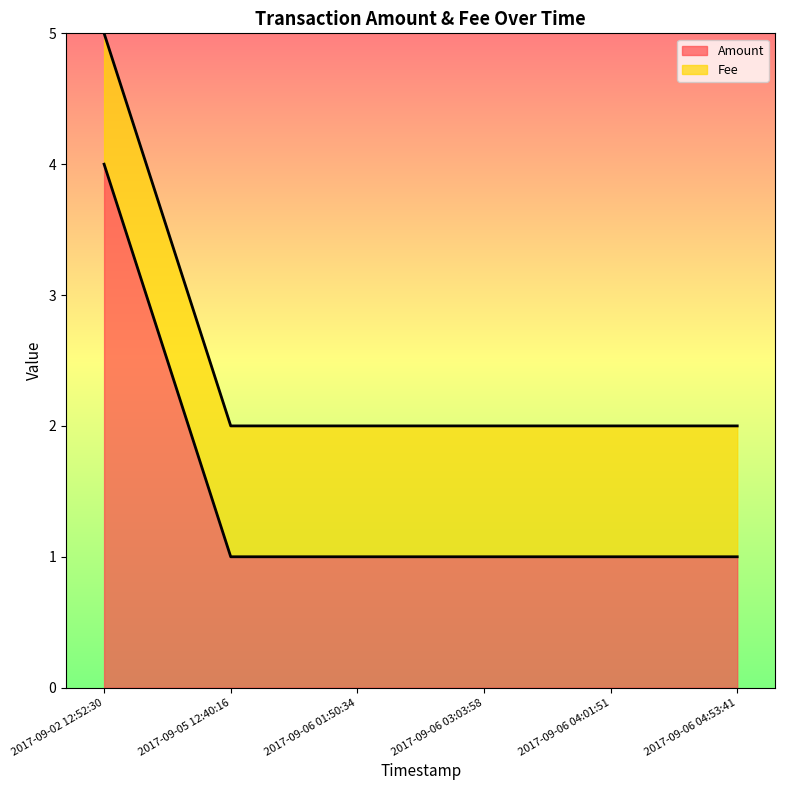

Where is the data nearest to the value 2?

2017-09-05 12:40:16